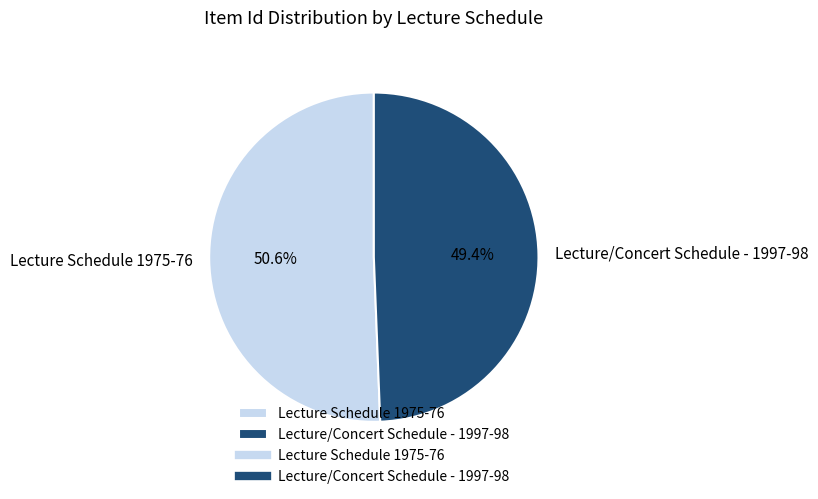

What is the largest slice in the pie chart?

Lecture Schedule 1975-76